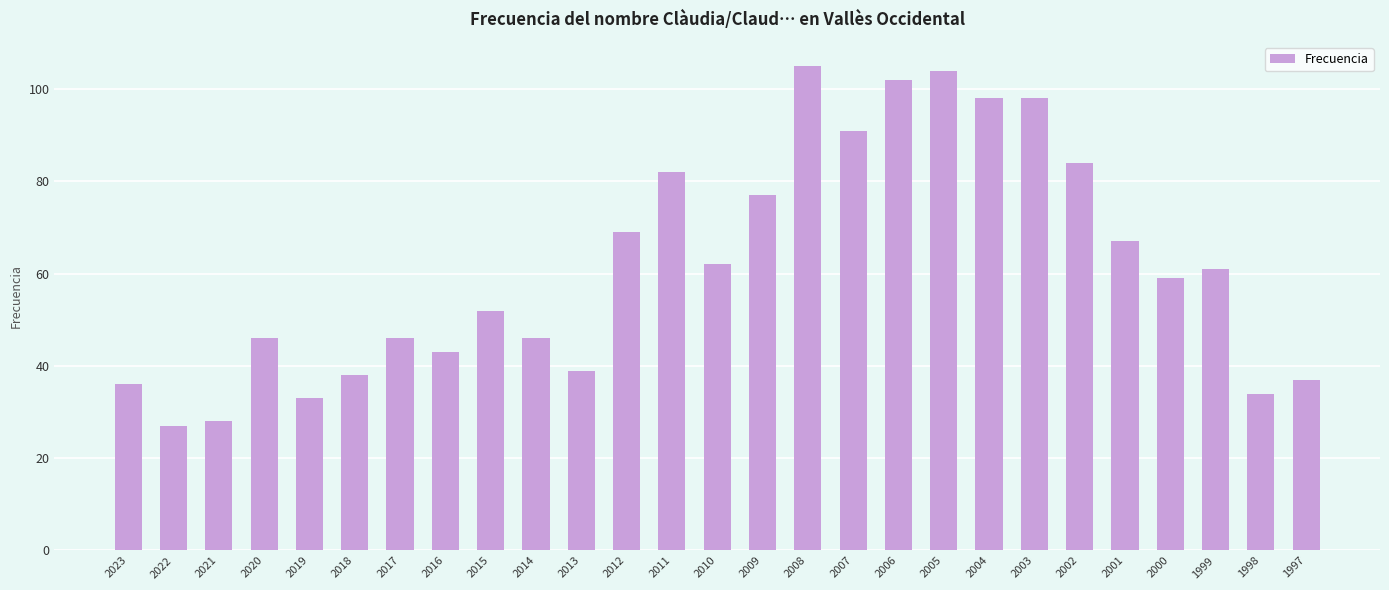

How many categories are shown in the chart?

27